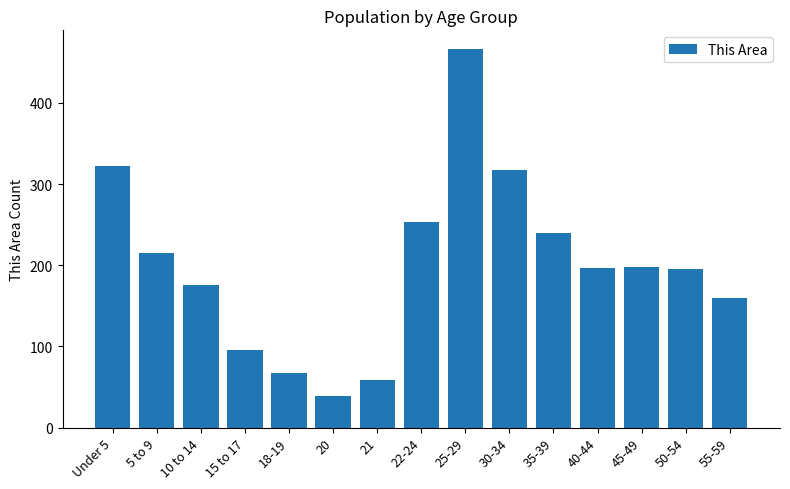

Which label corresponds to the smallest value in the chart?

20